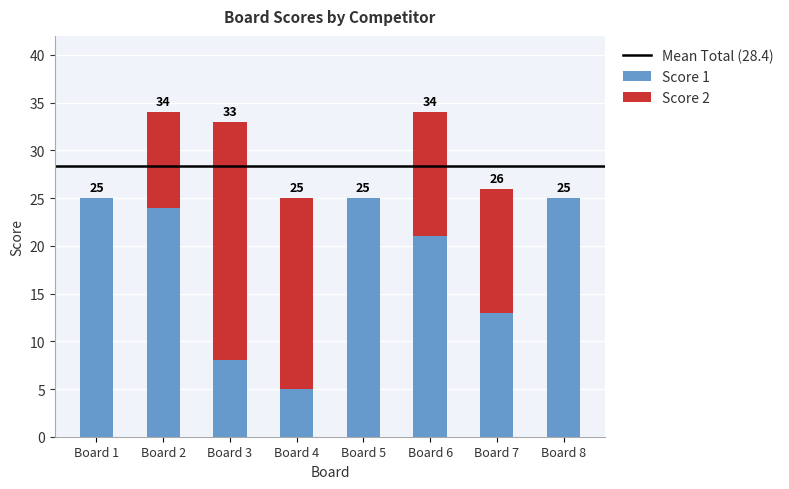

What is the total value across all series at Board 5?

25